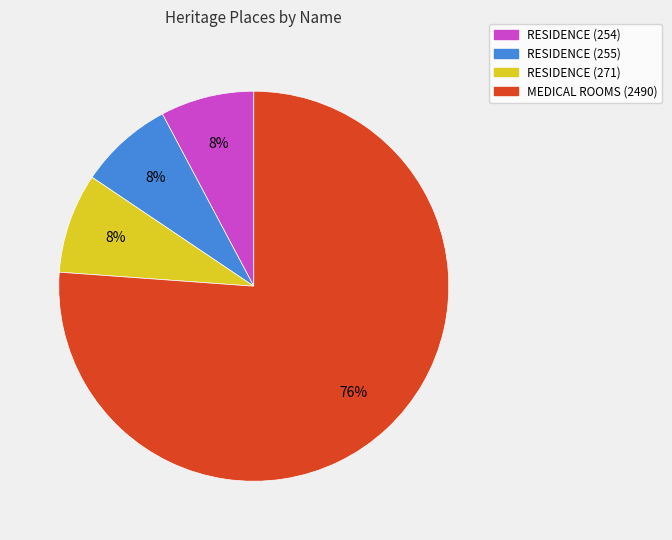

Which slice is the largest?

MEDICAL ROOMS (2490)